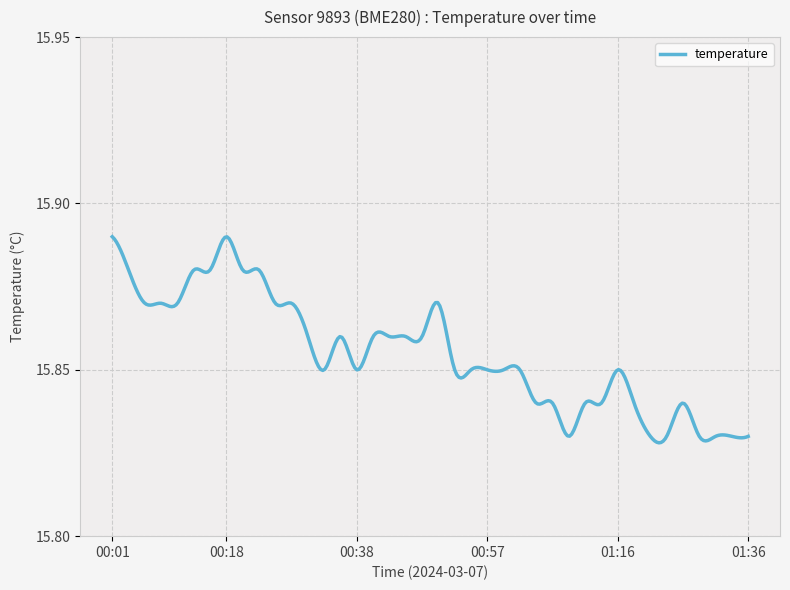

What is the difference between the maximum and minimum values?

0.1